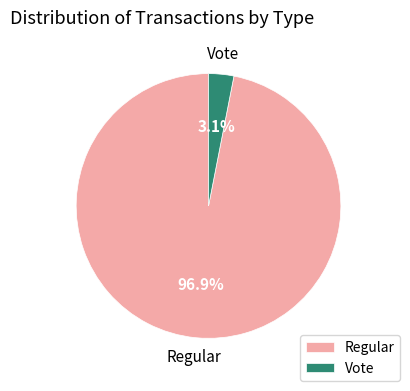

To the nearest percent, what is the difference between the largest and smallest slice percentages?

94%